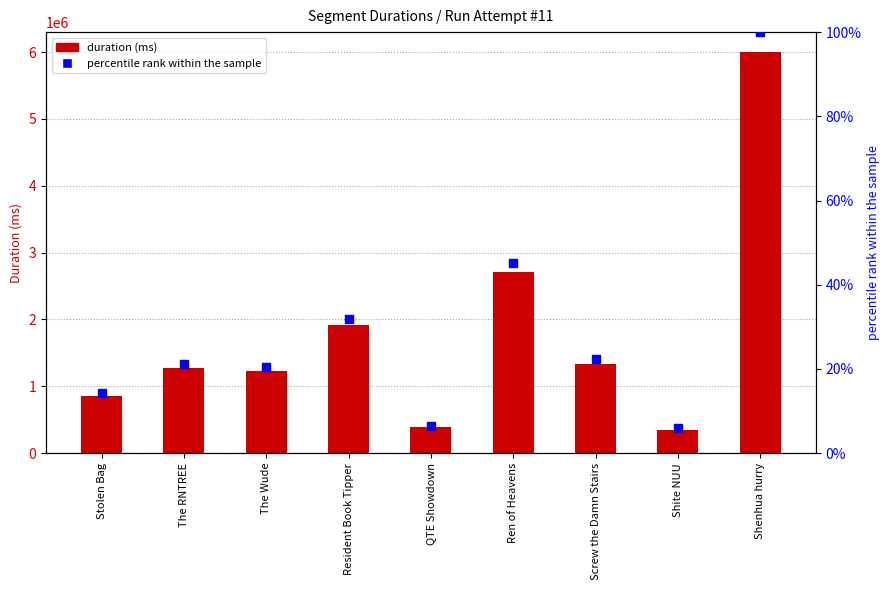

At how many categories does at least one series exceed 1912780?

3